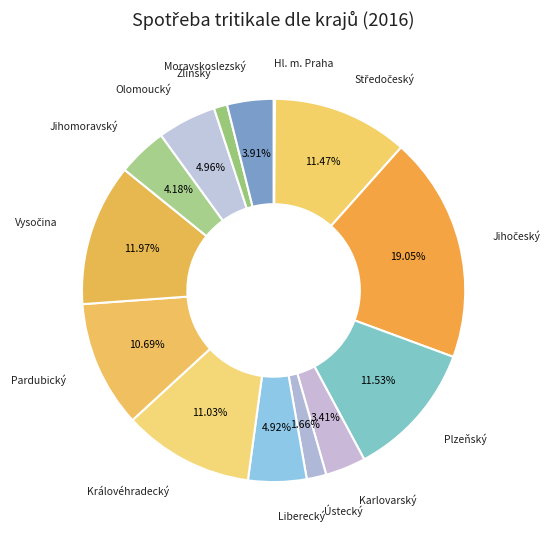

Between Liberecký and Ústecký, which is larger?

Liberecký